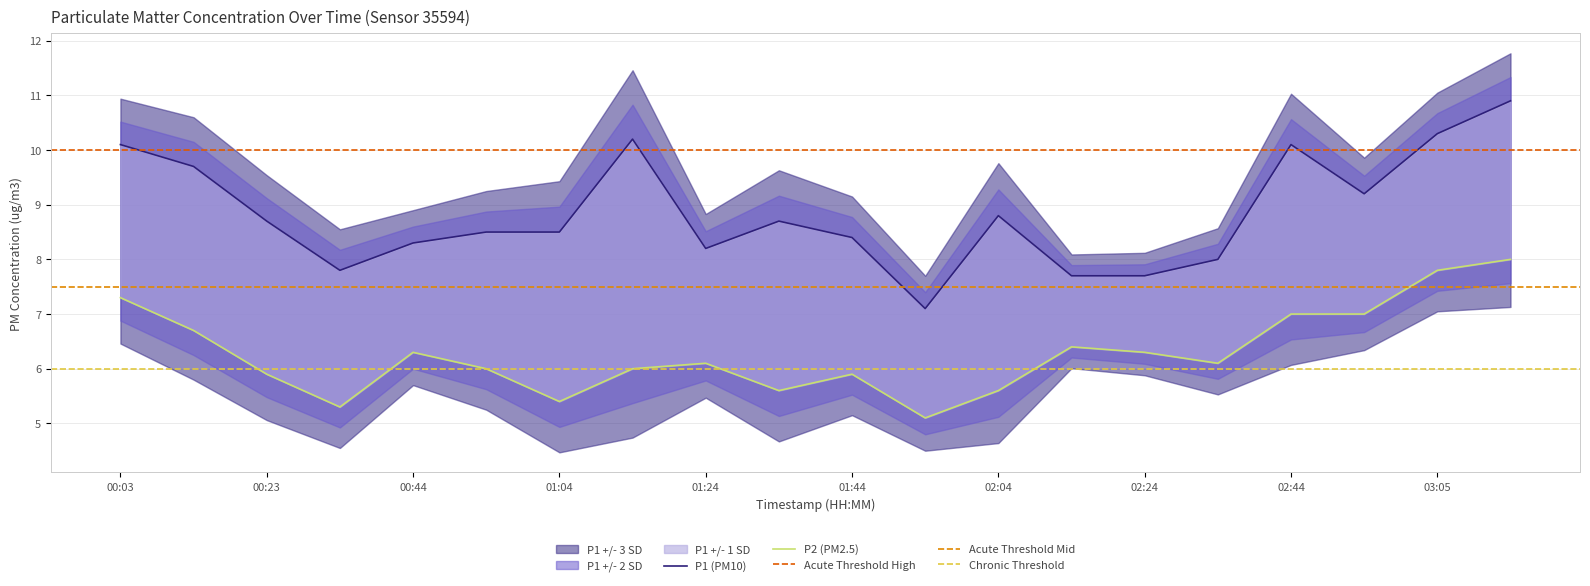

Rank the categories by P1 value from highest to lowest.

03:15, 03:05, 01:14, 00:03, 02:44, 00:13, 02:54, 02:04, 00:23, 01:34, 00:54, 01:04, 01:44, 00:44, 01:24, 02:34, 00:33, 02:14, 02:24, 01:54